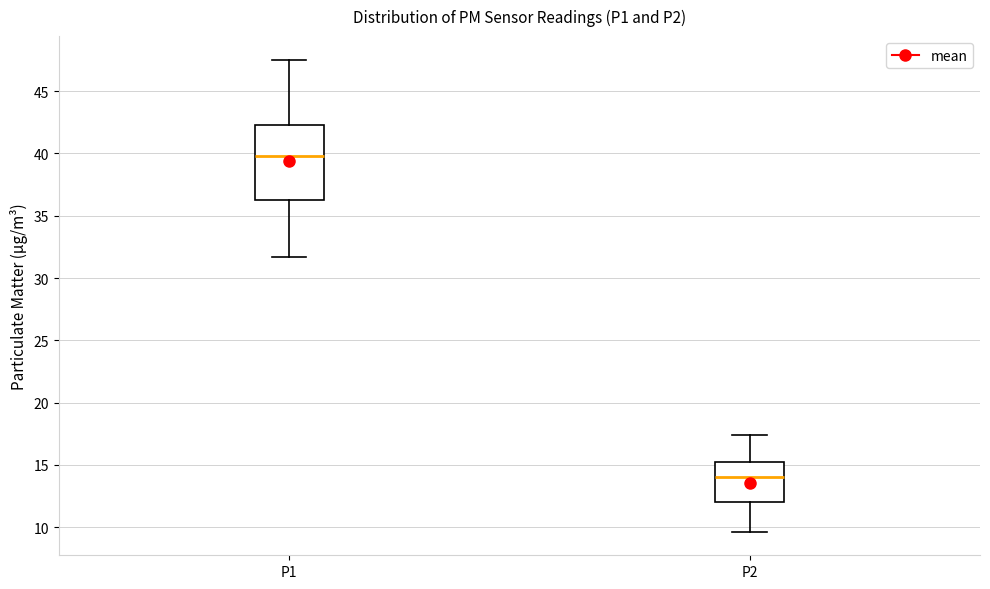

Which box has the lowest median line?

P2